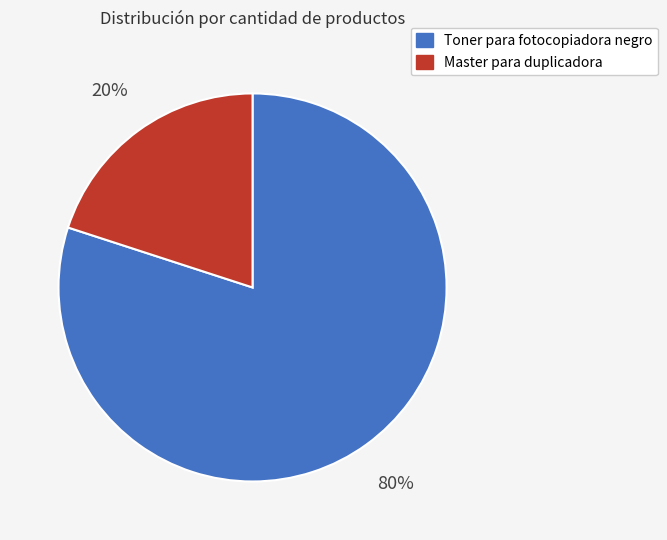

To the nearest percent, what is the difference between the largest and smallest slice percentages?

60%